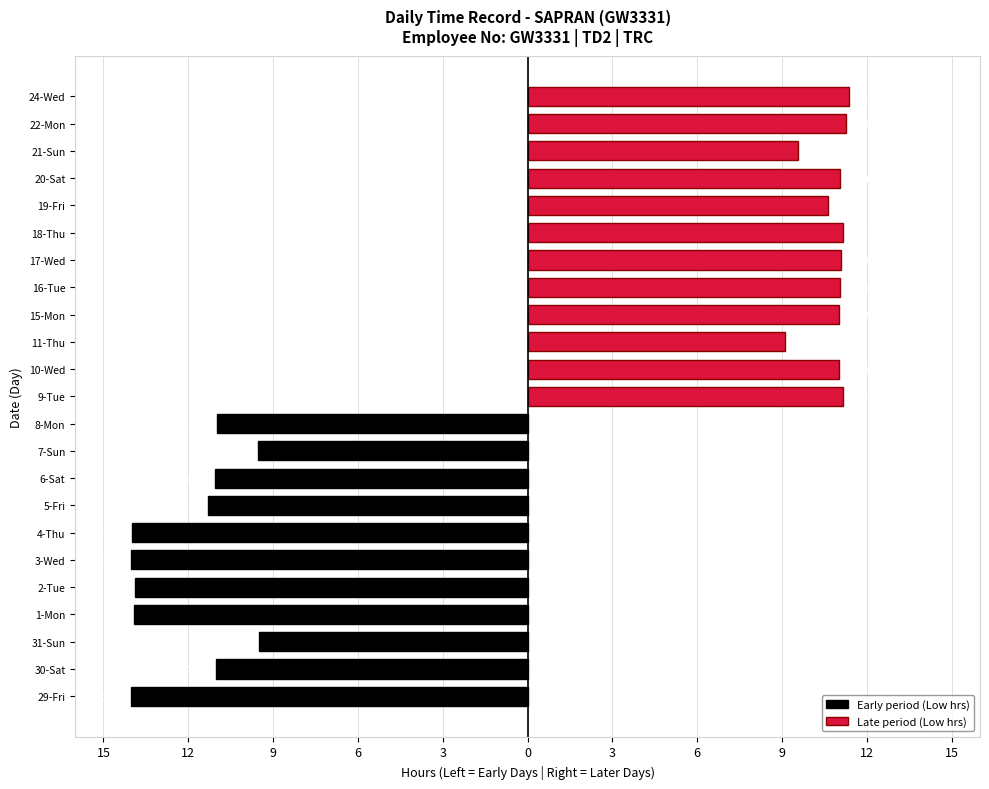

What is the value of the Low (hours) bar at the 22nd from the left?

11.2